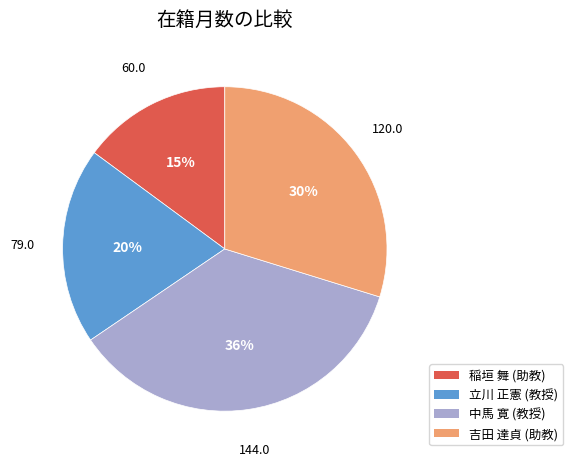

What percentage is the 吉田 達貞 (助教) slice, to the nearest percent?

30%